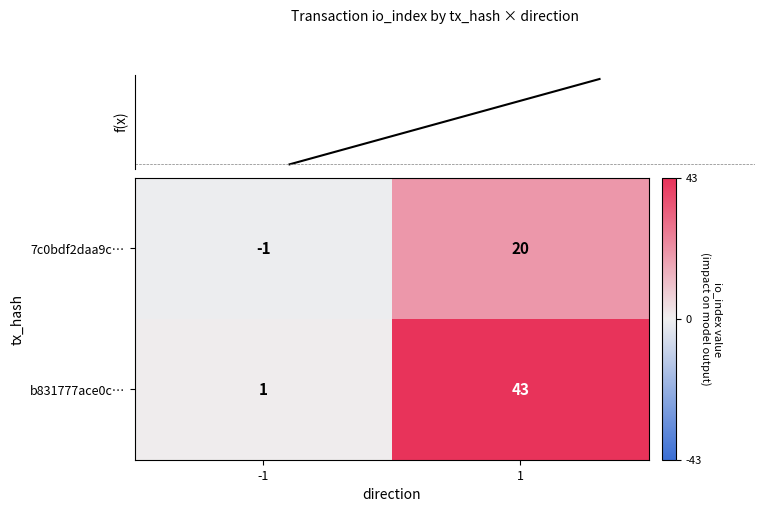

What is the approximate value of 7c0bdf2daa9c… at 1, to the nearest 10?

20